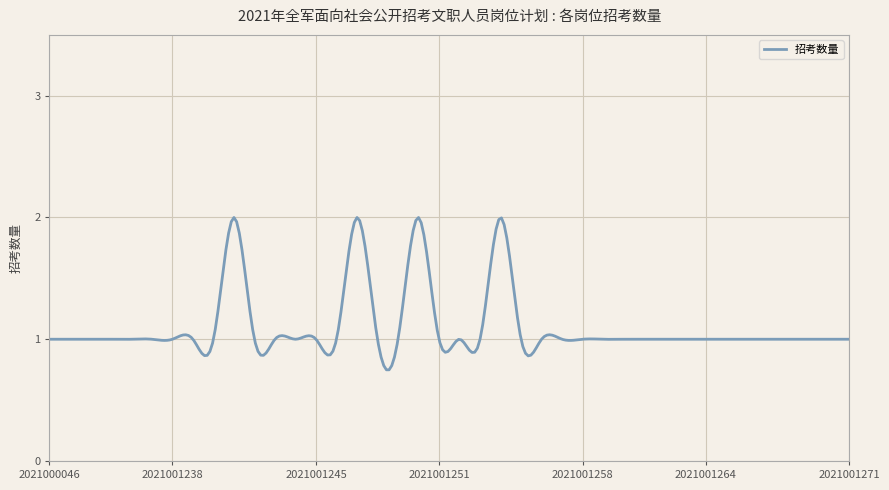

At which category does the chart reach its minimum across all series?

2021000046